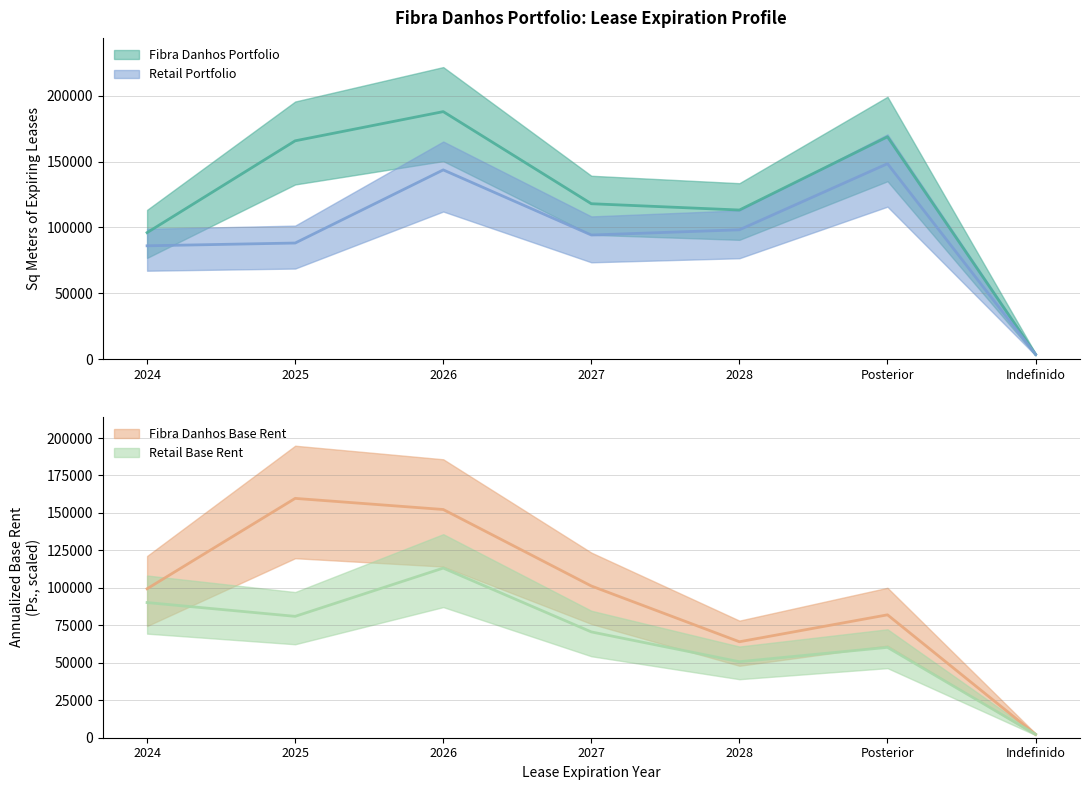

At 2028, list the series in order from smallest to largest.

Retail Portfolio - Ann Base Rent, Fibra Danhos - Ann Base Rent, Retail Portfolio - Sq Meters, Fibra Danhos - Sq Meters